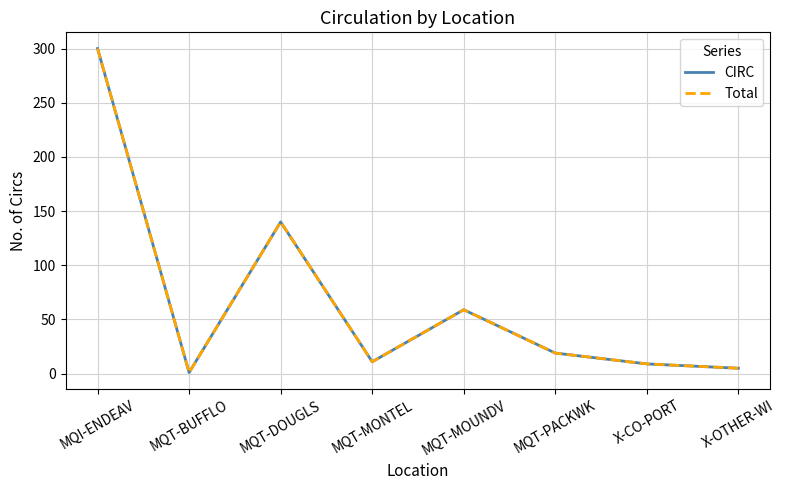

Does the chart display data point markers on the line(s)?

No